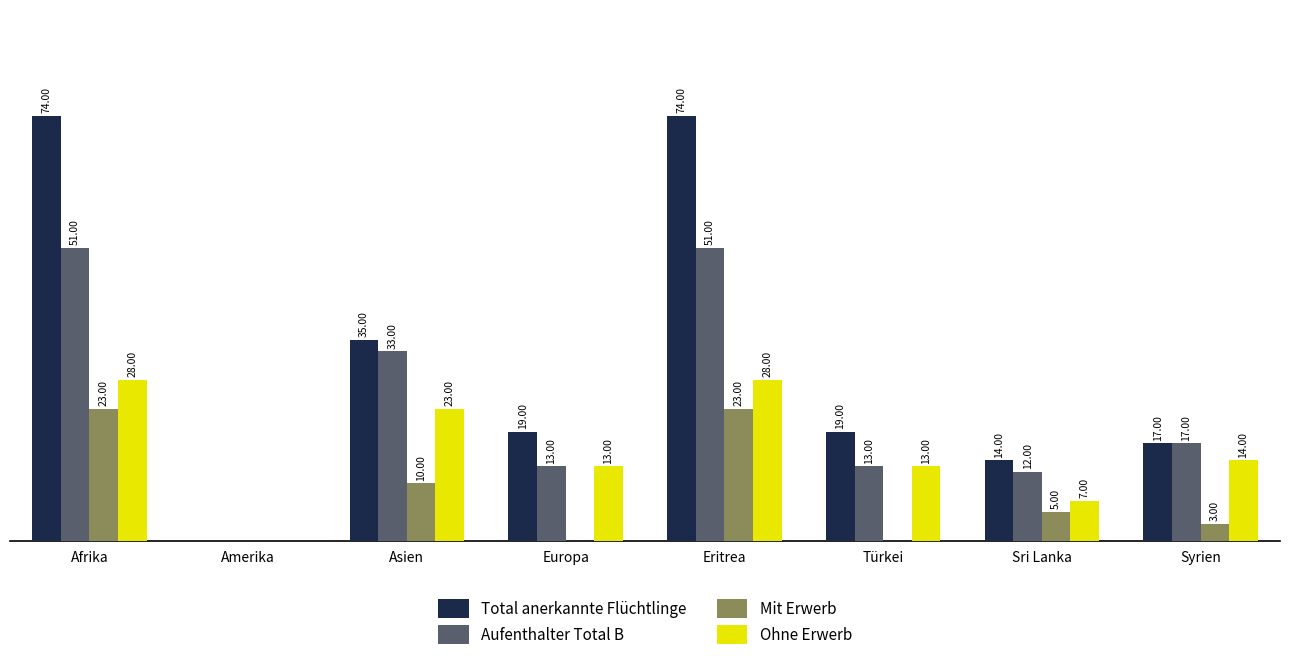

Which series has the largest total across all categories?

Total anerkannte Flüchtlinge